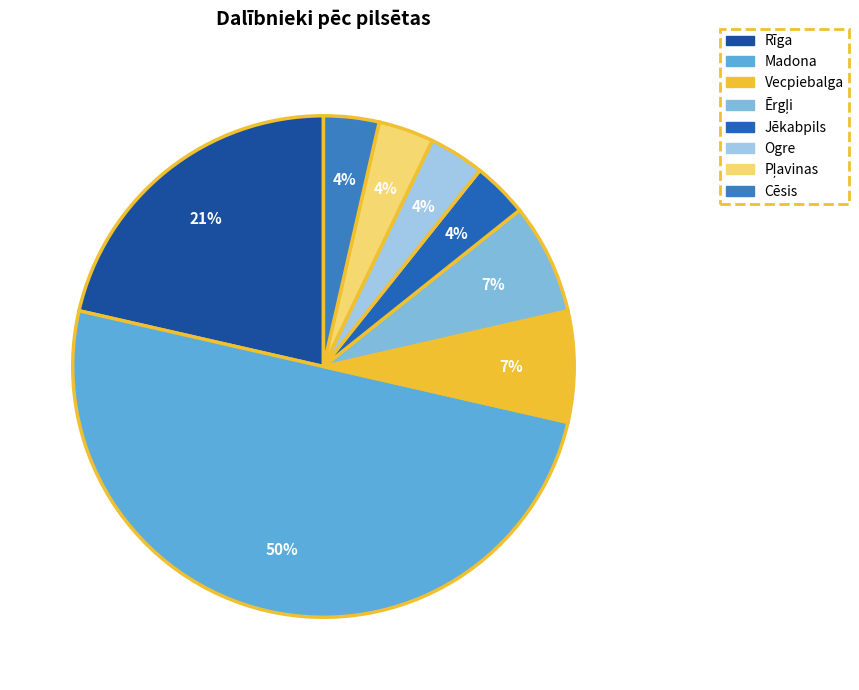

The Ērgļi slice represents 7% of the pie. True or false?

True